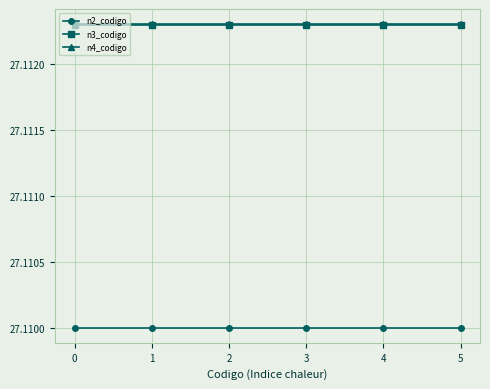

The value of n2_codigo at 5 is 36.0. True or false?

False